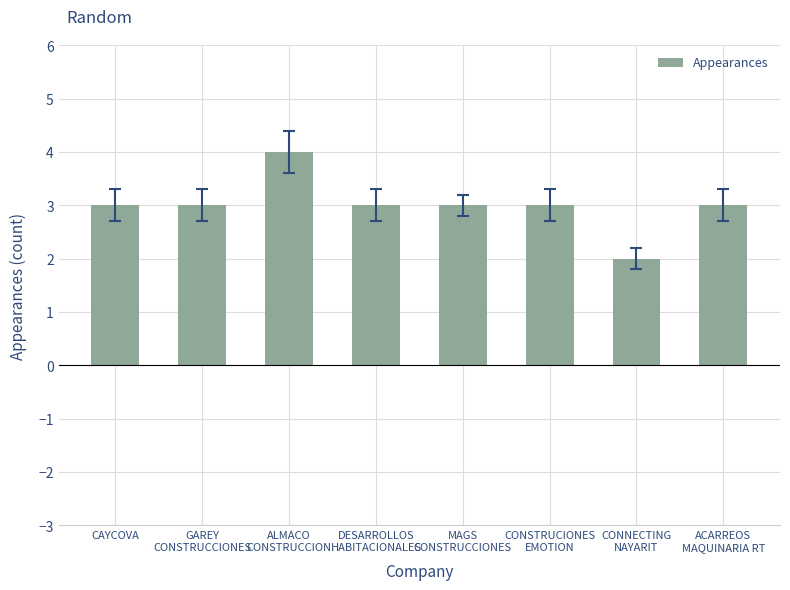

How many categories are shown in the chart?

8